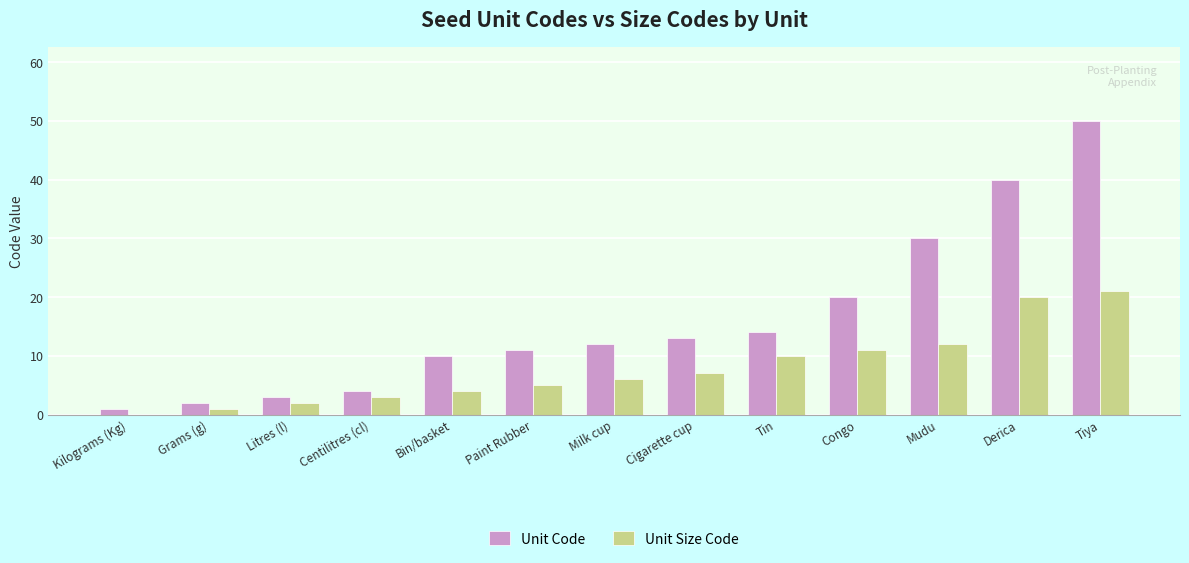

At which category does the chart reach its peak across all series?

Tiya